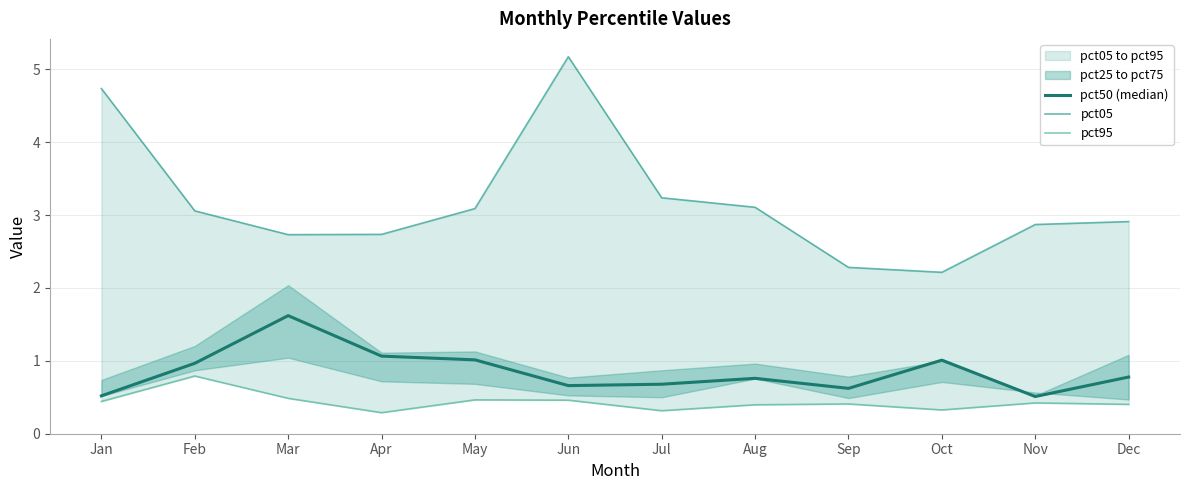

True or false: pct50 (median) and pct05 cross at least once.

False